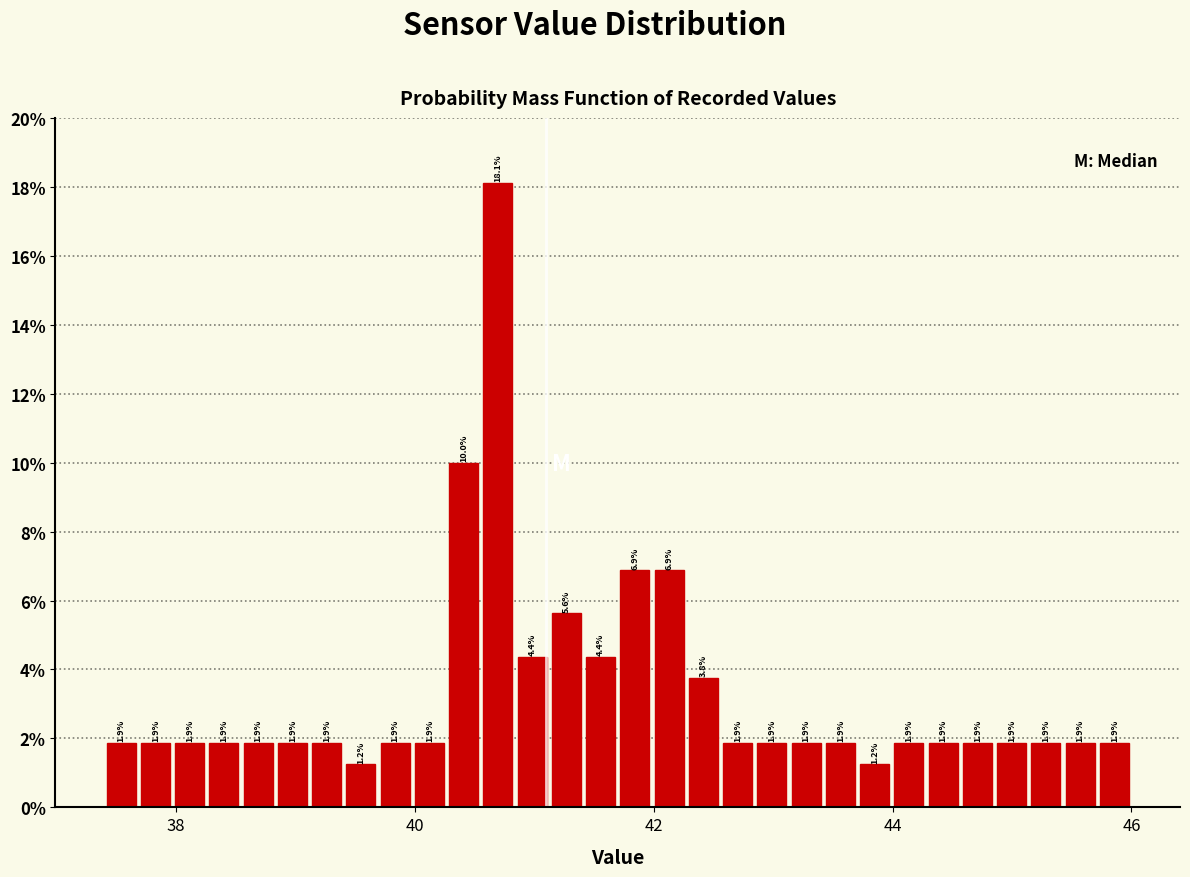

Around what value on the x-axis is the tallest bar? Give the approximate position of its centre, as read against the axis.

40.6